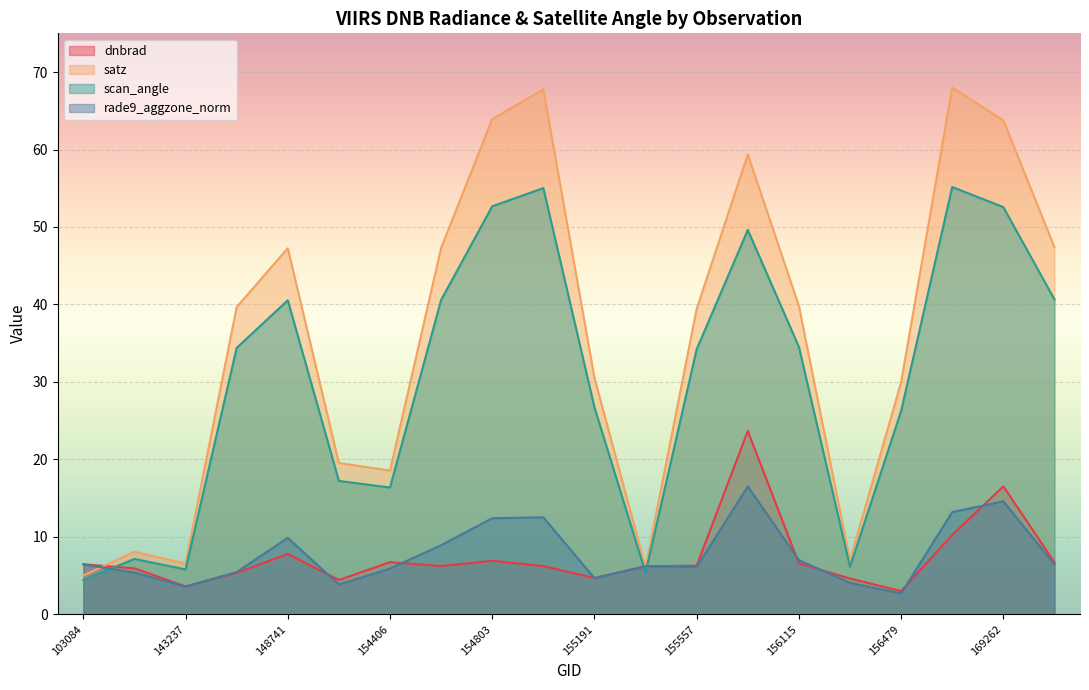

Which series has the largest total across all categories?

satz